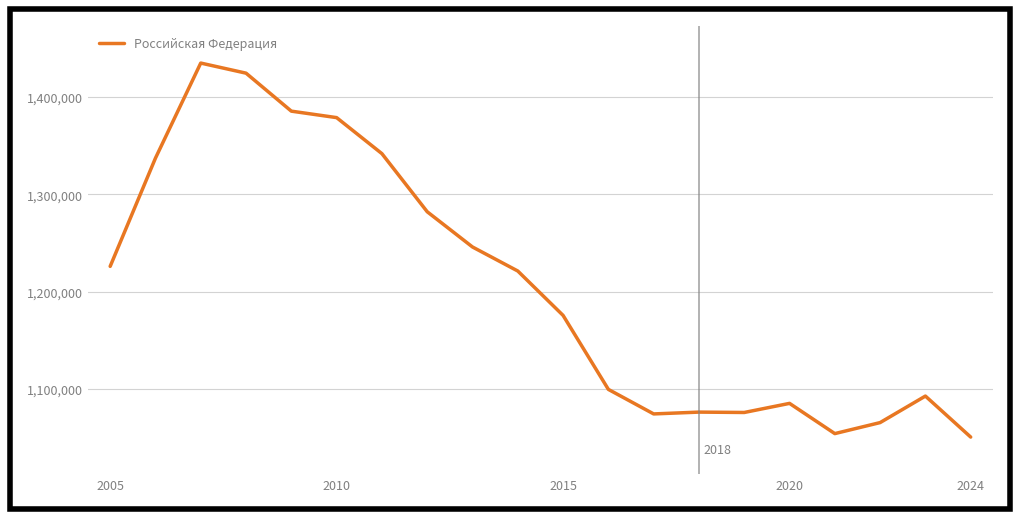

What is the greatest value displayed?

1435051